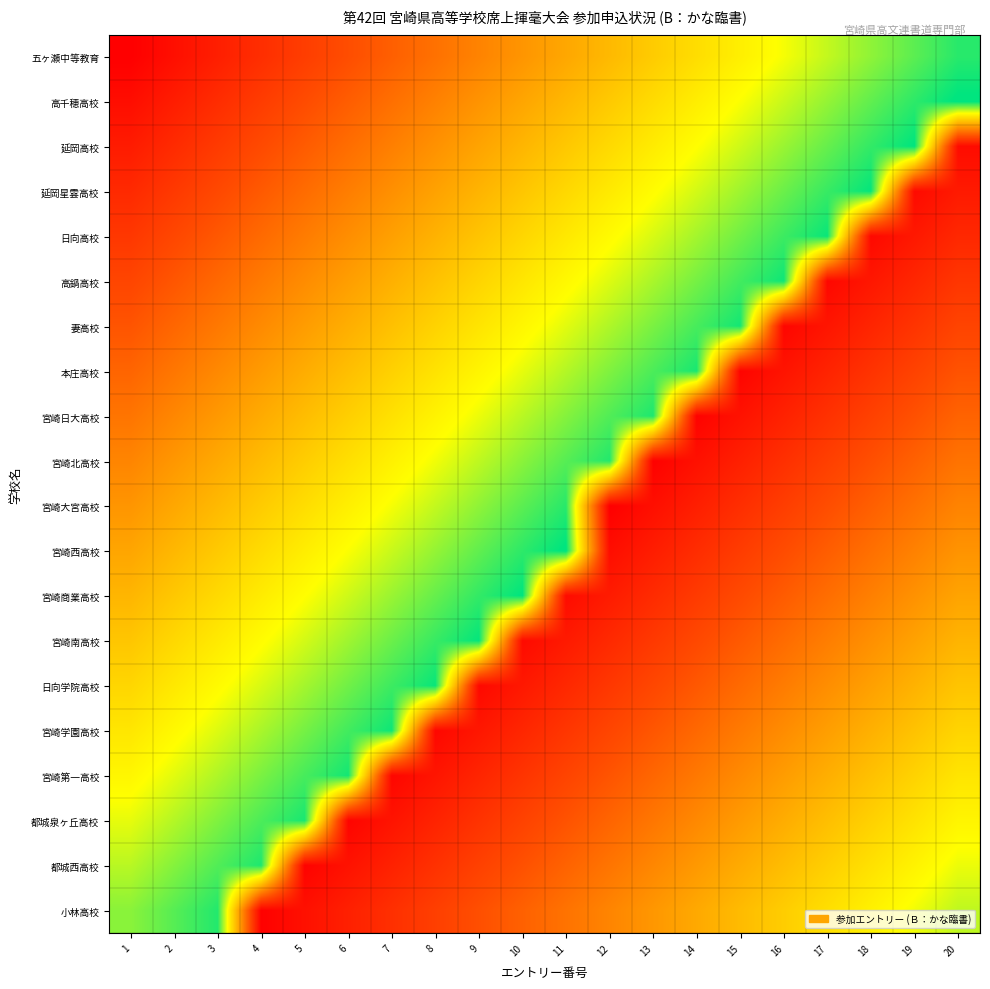

At which category does the chart reach its peak across all series?

20